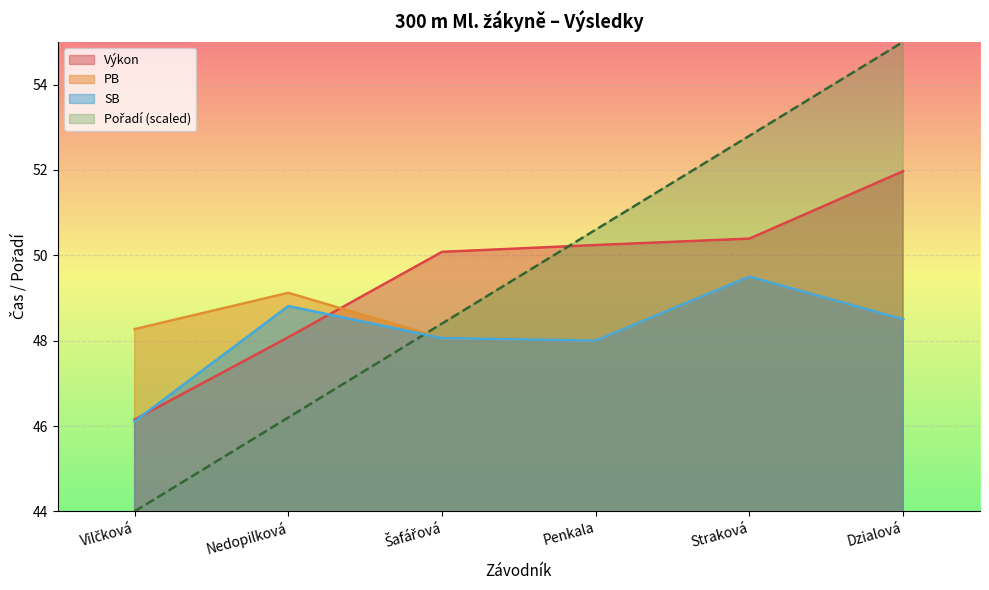

What is the label of the 1st point from the right?

Dzialová